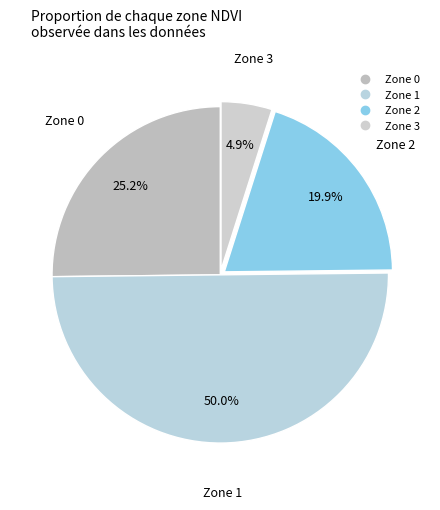

Which slice is the largest?

Zone 1